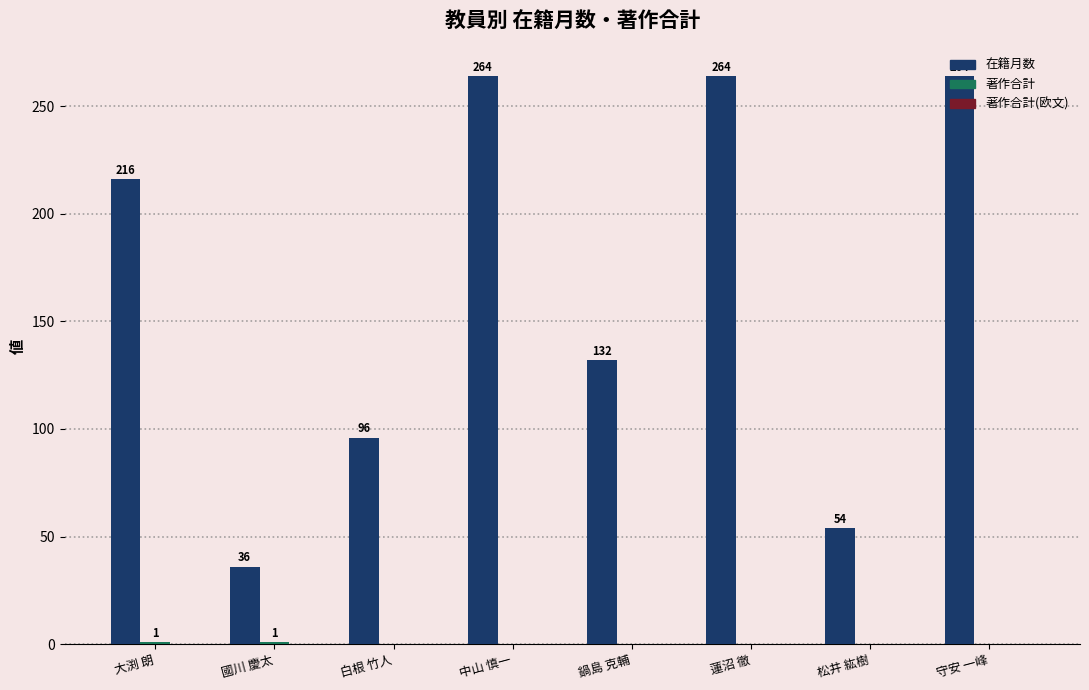

What is the total value across all series at 大渕 朗?

217